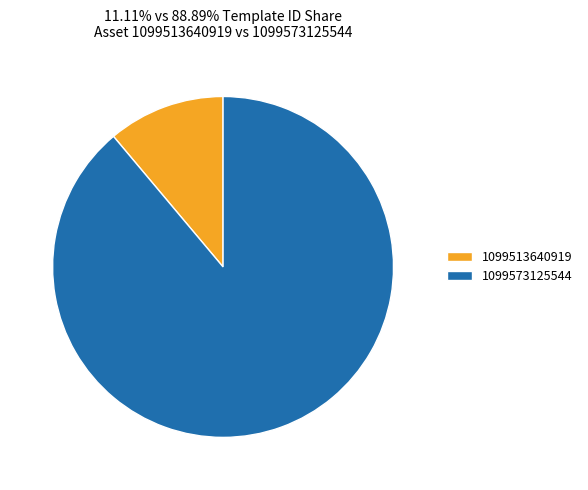

Rank the categories by value from highest to lowest.

1099573125544, 1099513640919